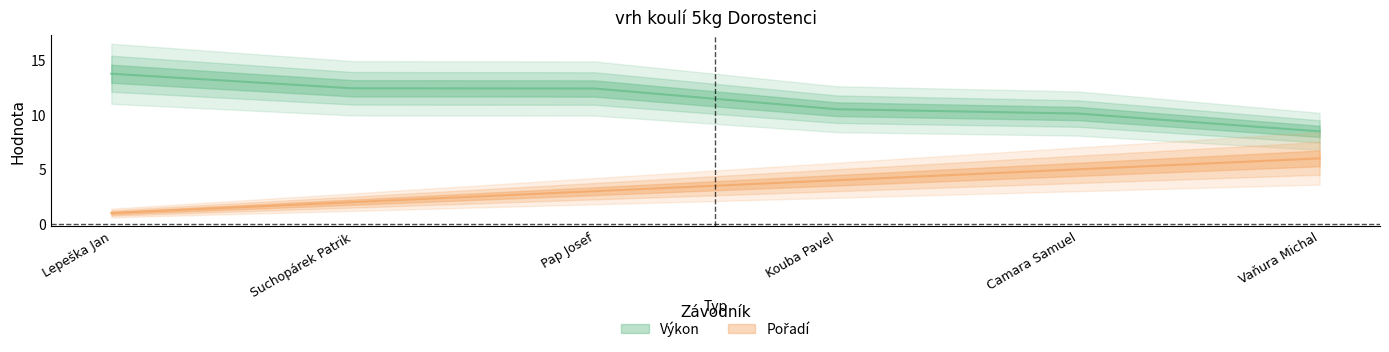

Which series has the largest total across all categories?

Výkon